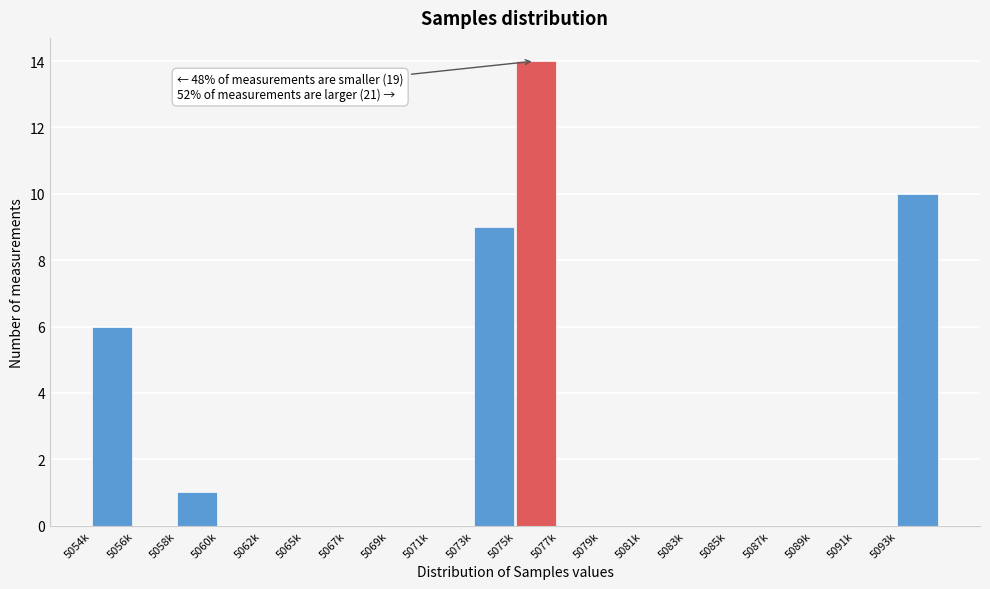

Reading right to left, what are all the values shown in this chart?

5093k=10	5091k=0	5089k=0	5087k=0	5085k=0	5083k=0	5081k=0	5079k=0	5077k=0	5075k=14	5073k=9	5071k=0	5069k=0	5067k=0	5065k=0	5062k=0	5060k=0	5058k=1	5056k=0	5054k=6